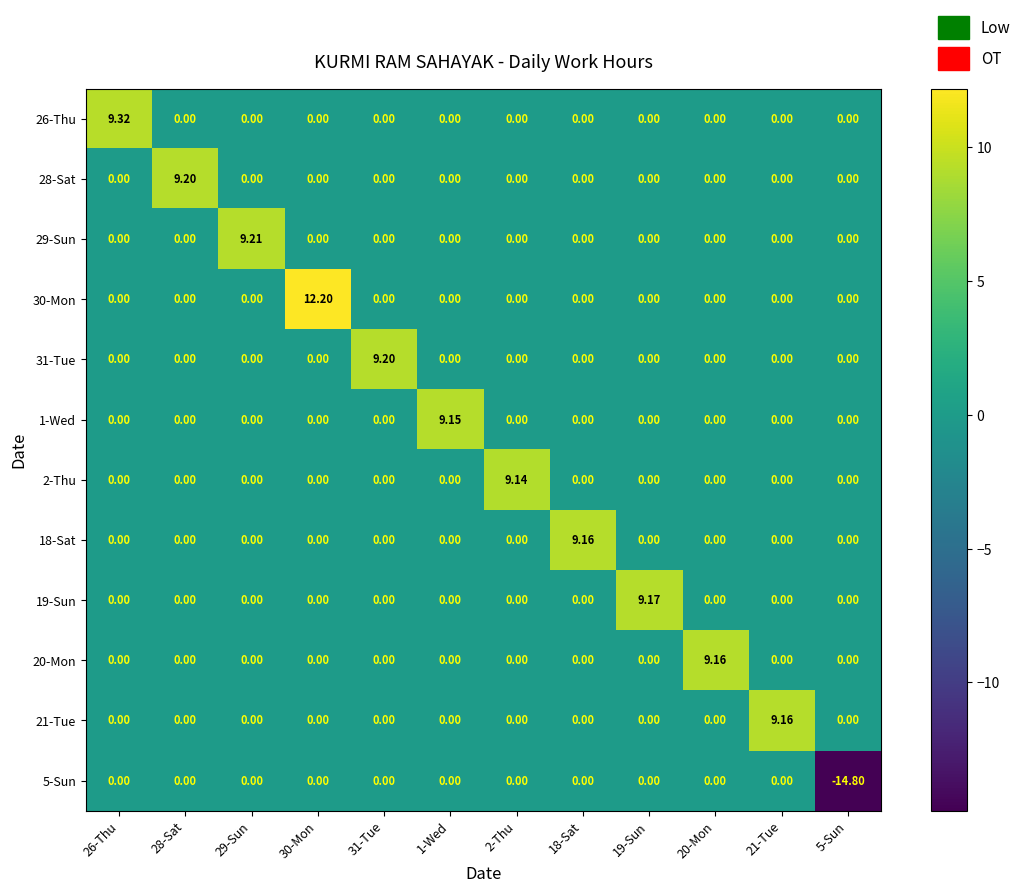

Which series has the largest total across all categories?

30-Mon